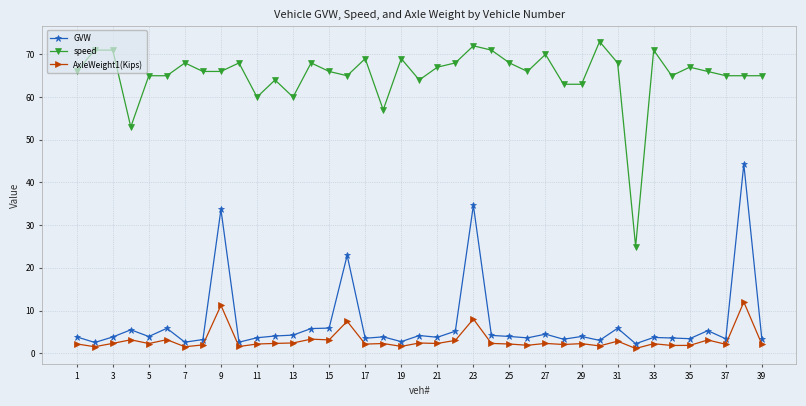

Which series has the largest total across all categories?

speed